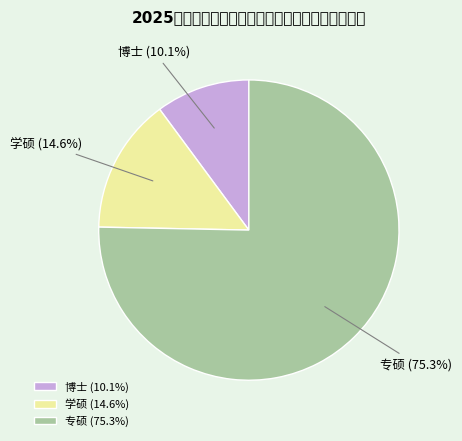

To the nearest percent, what is the difference between the 博士 and 专硕 slice percentages?

65%